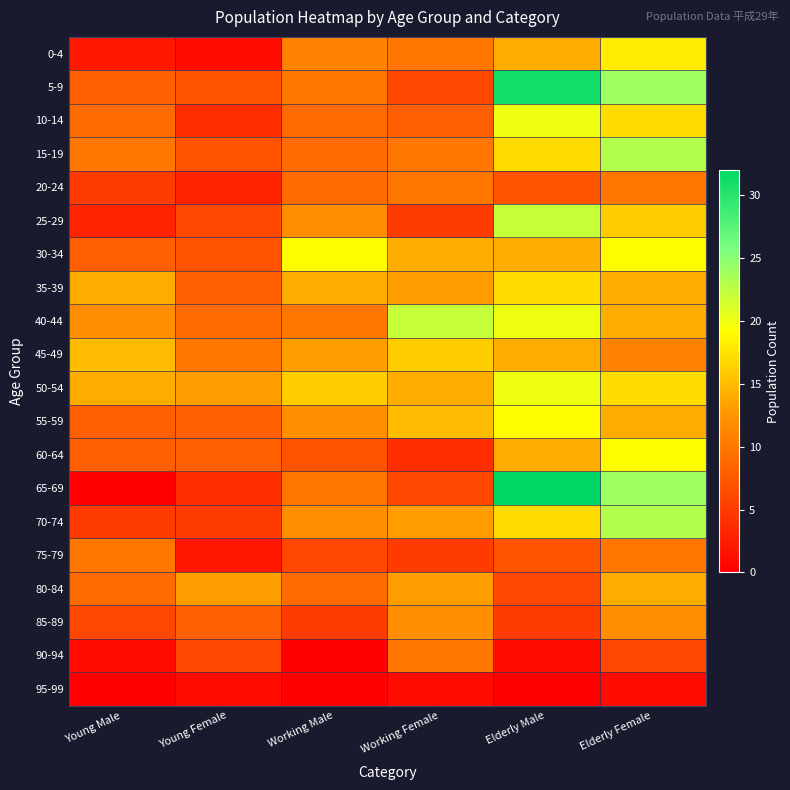

What is the spread (max minus min) of values at Young Female?

12